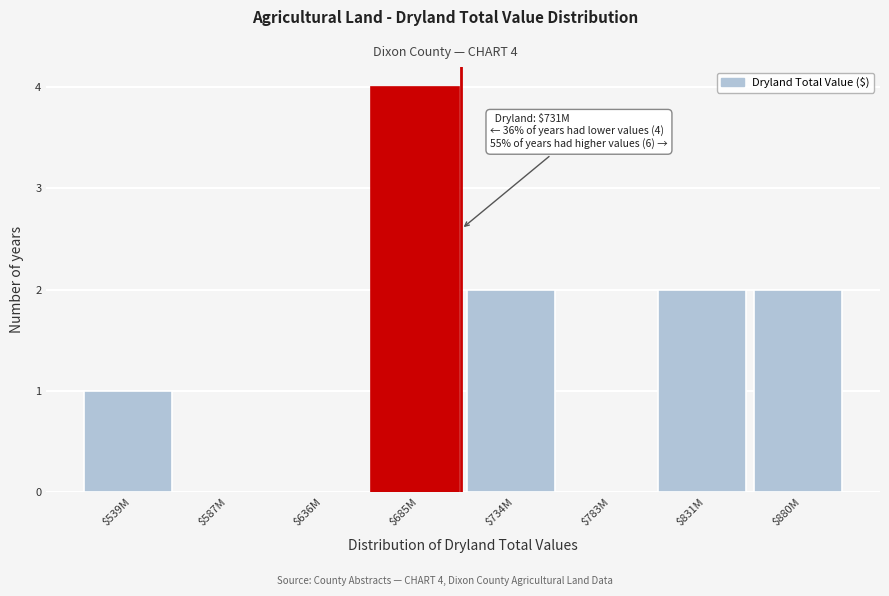

The chart shows a value of 2 at $636M. True or false?

False